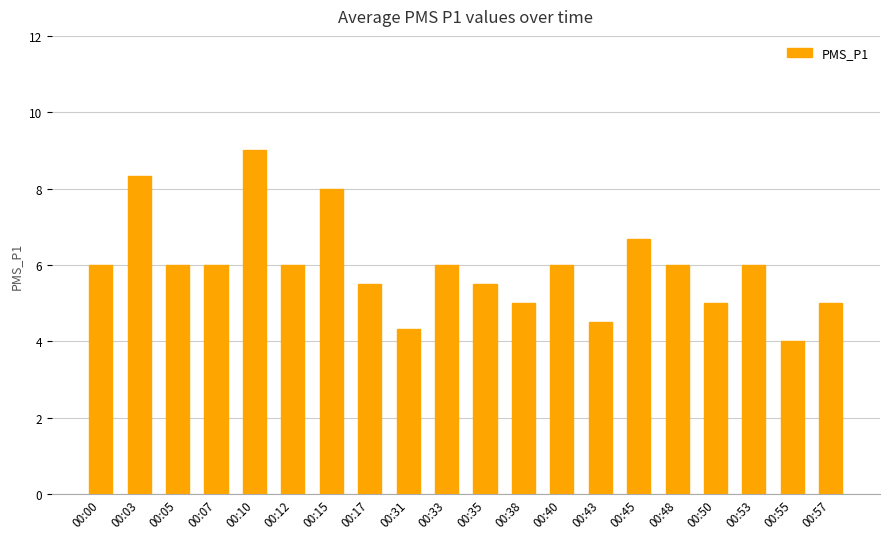

Read the value at 00:00.

6.0